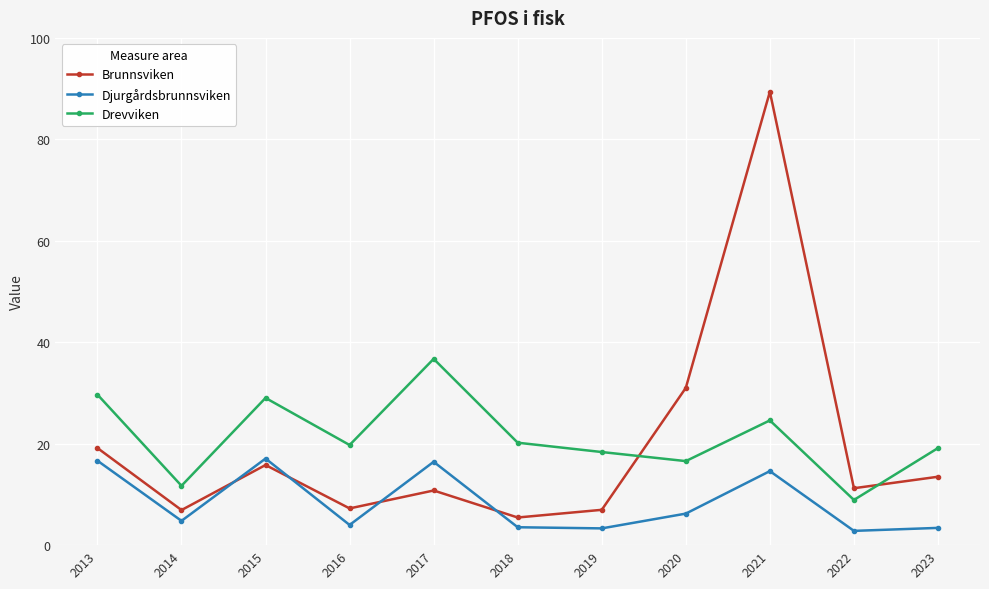

Which series has the largest total across all categories?

Drevviken